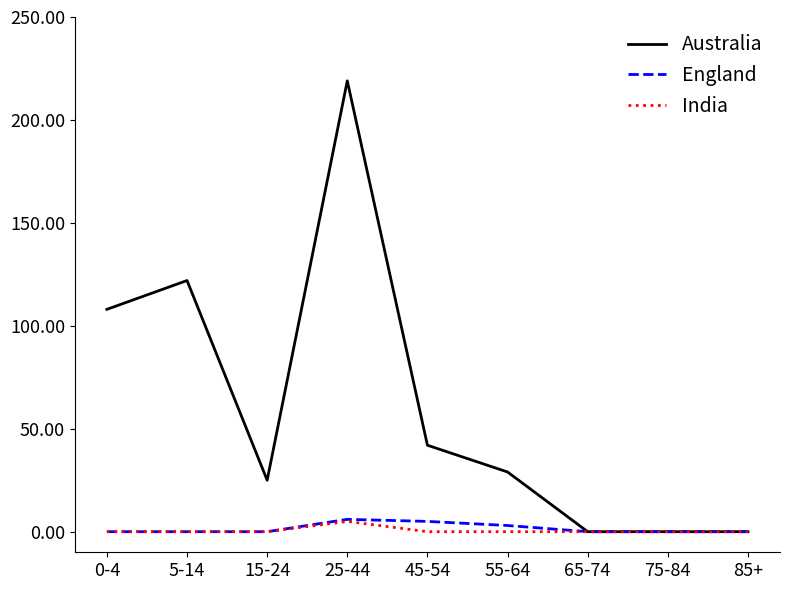

What is the maximum value for England?

6